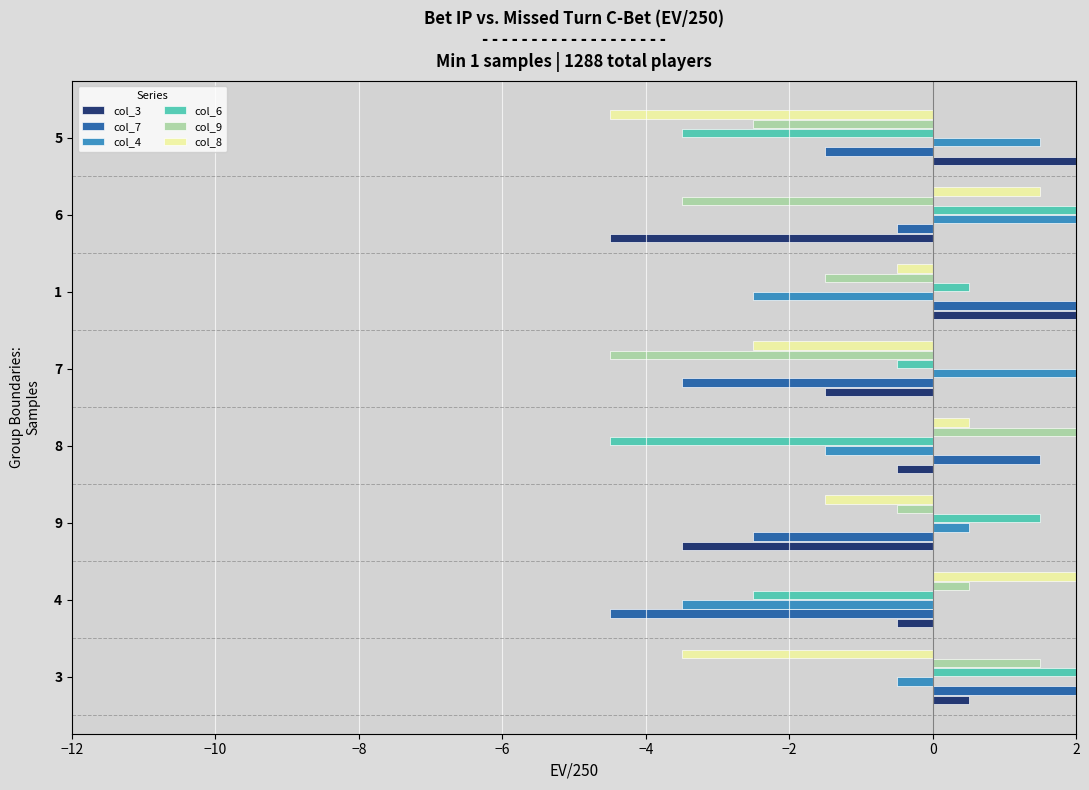

What is the average value of the col_6 series?

-0.4